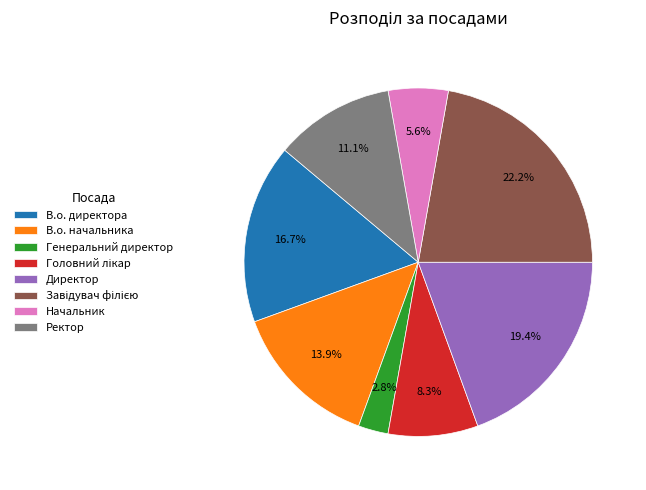

How many slices are in this pie chart?

8